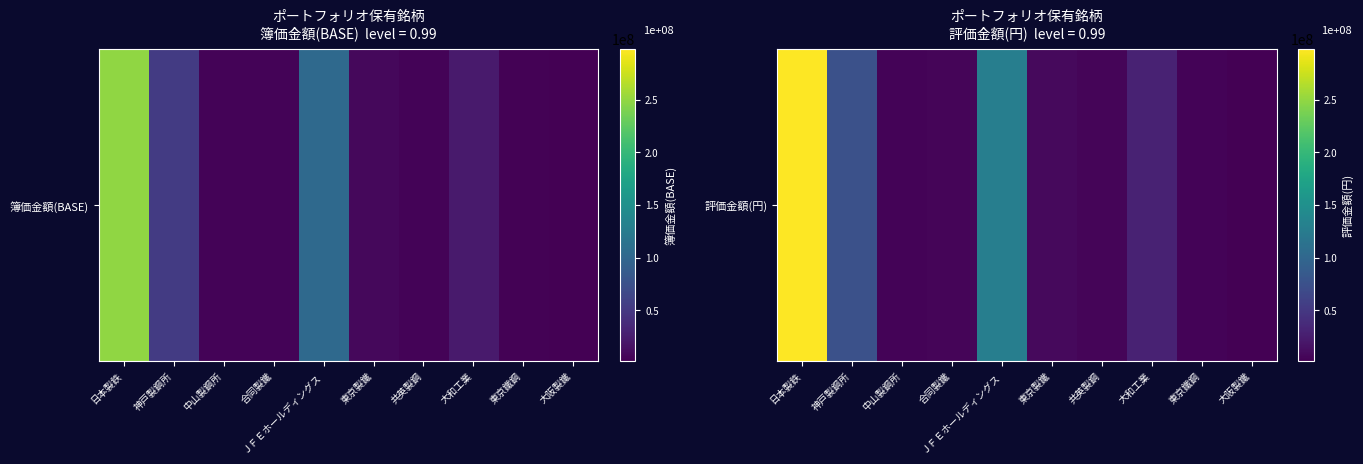

How many values are below 8486400?

5